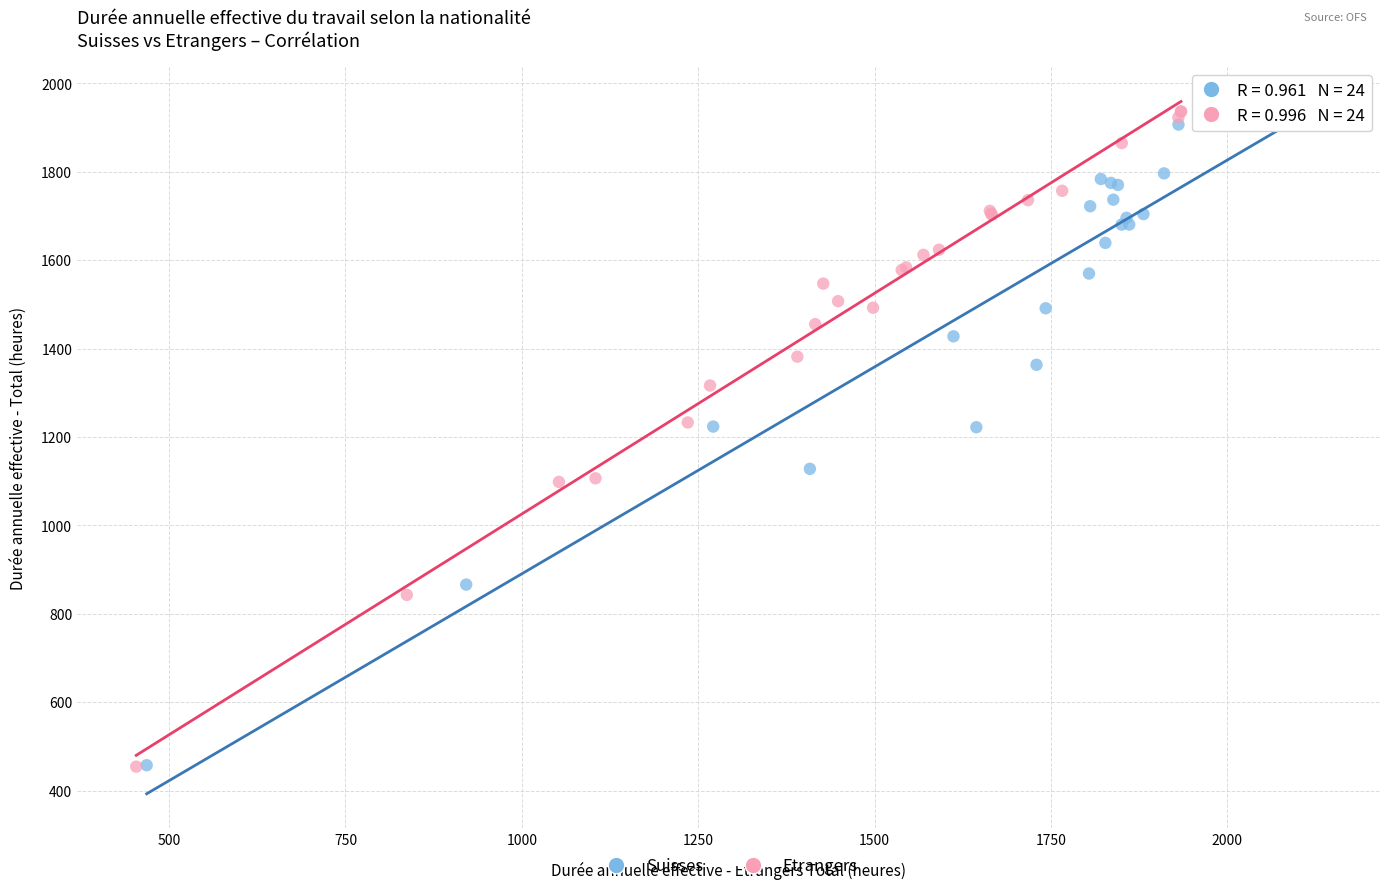

Which series has the largest Y range (max minus min)?

Suisses